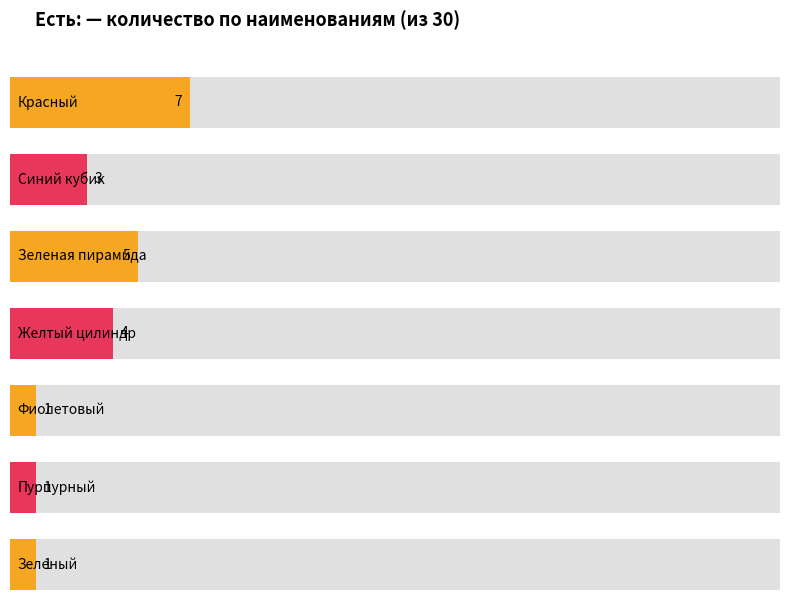

How many values exceed 3?

3